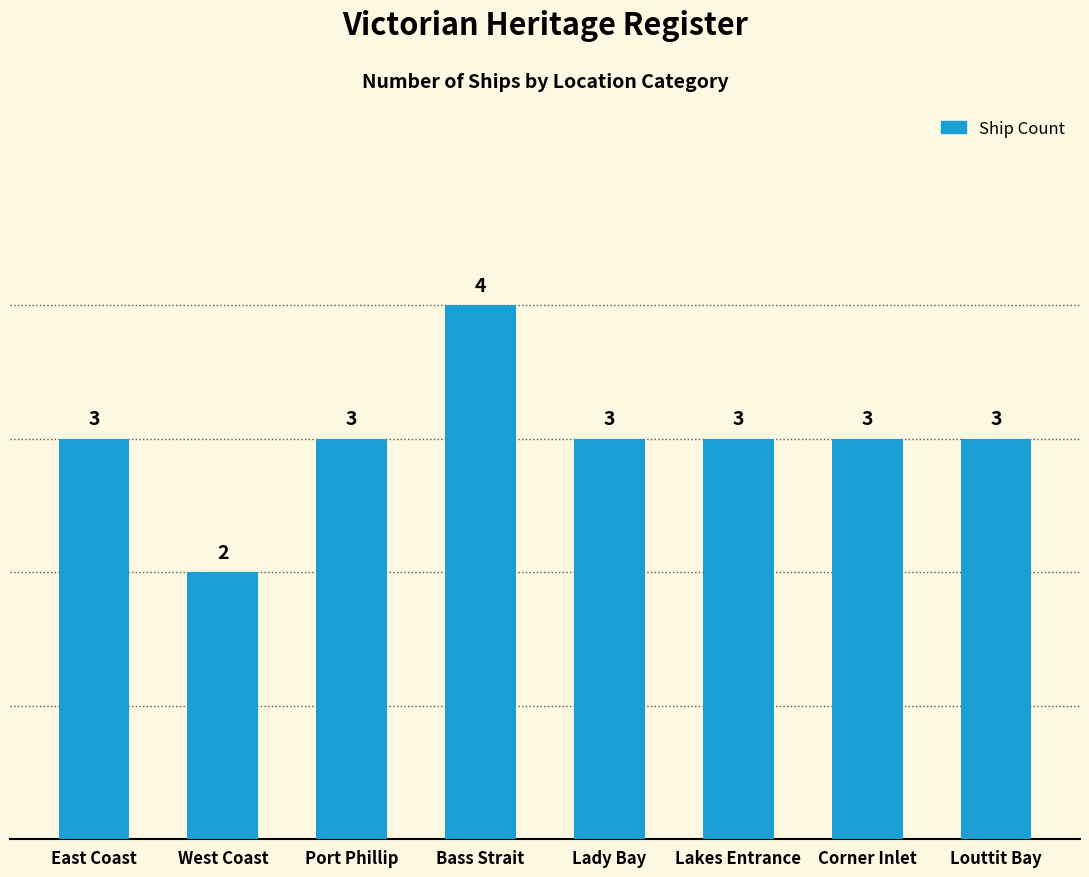

Reading left to right, what are all the values shown in this chart?

3	2	3	4	3	3	3	3